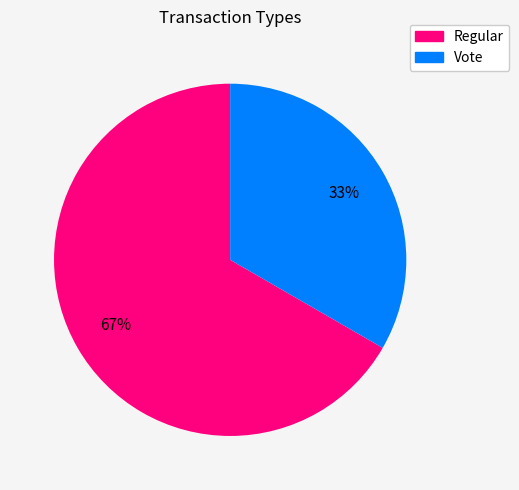

To the nearest percent, what is the combined percentage of Vote and Regular?

100%